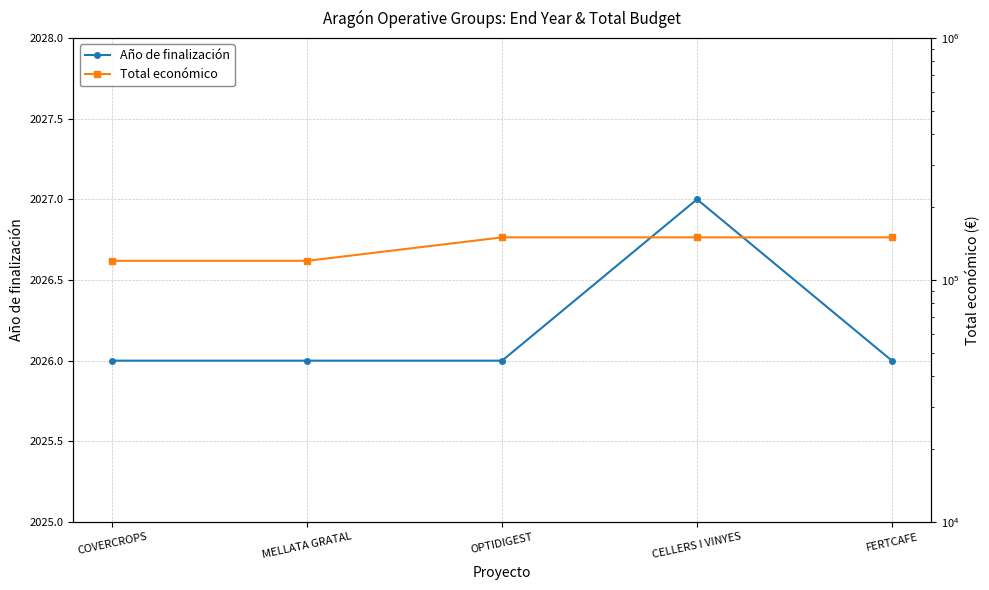

At which category is the sum across all series the highest?

CELLERS I VINYES